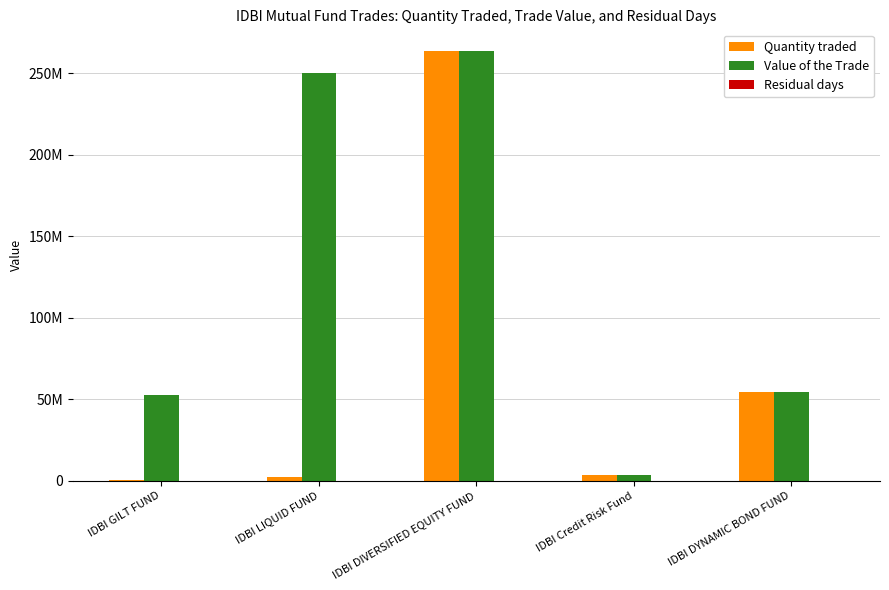

What is the difference between the maximum and second lowest values in the Quantity traded series?

261228030